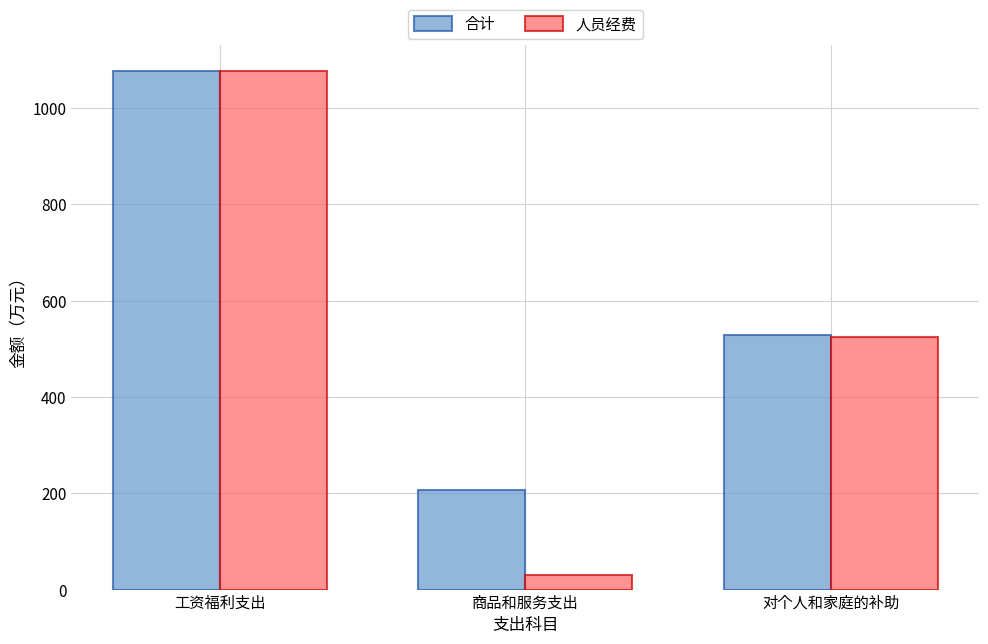

How many bars are there in total?

6